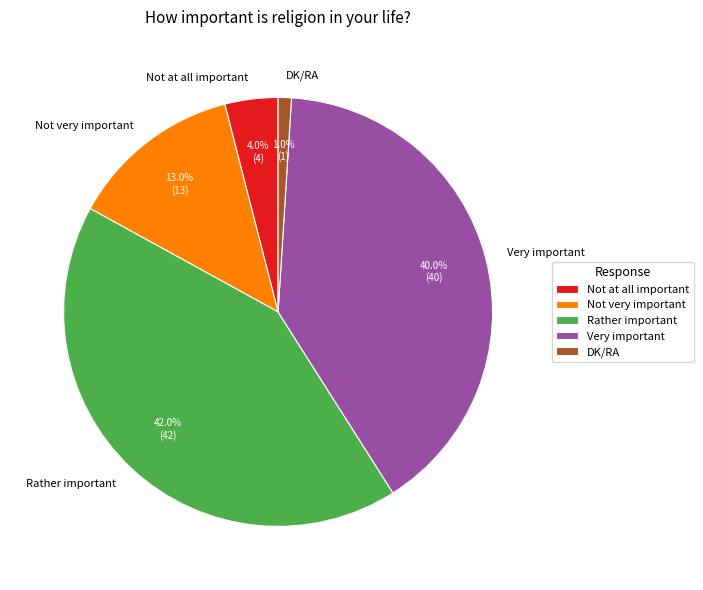

True or false: Rather important accounts for 49% of the total.

False